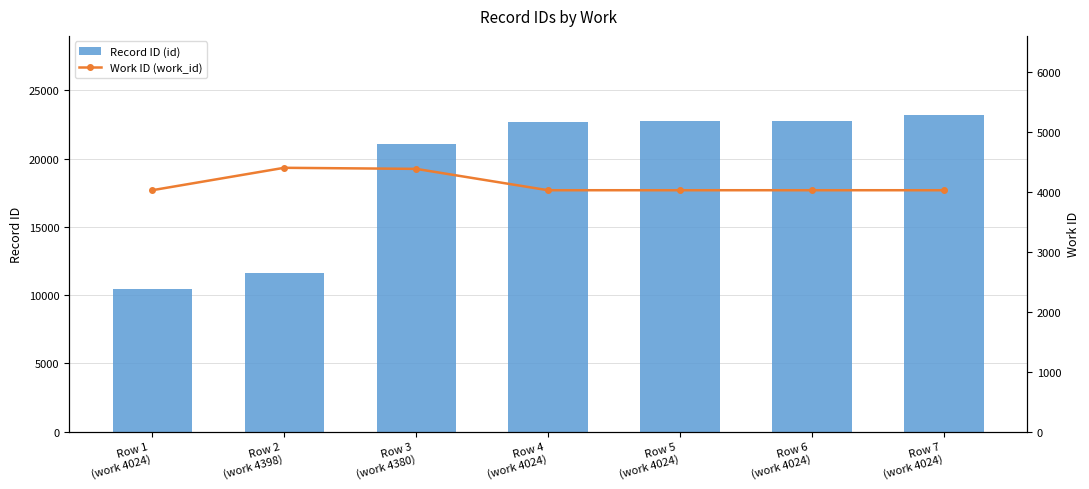

Which has a higher value, Row 4
(work 4024) or Row 6
(work 4024)?

Row 6
(work 4024)